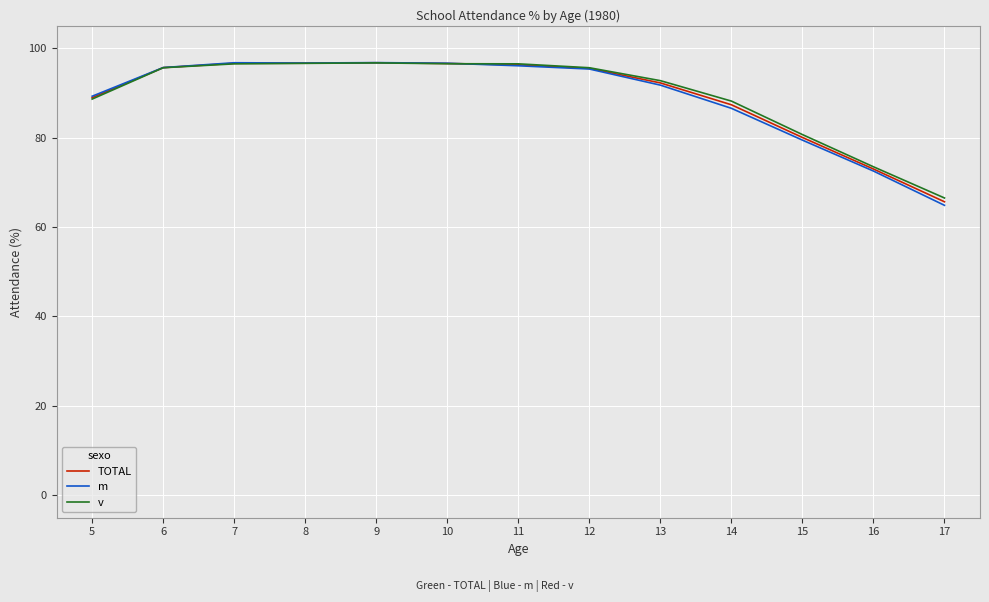

Which category has the lowest value across all series?

17